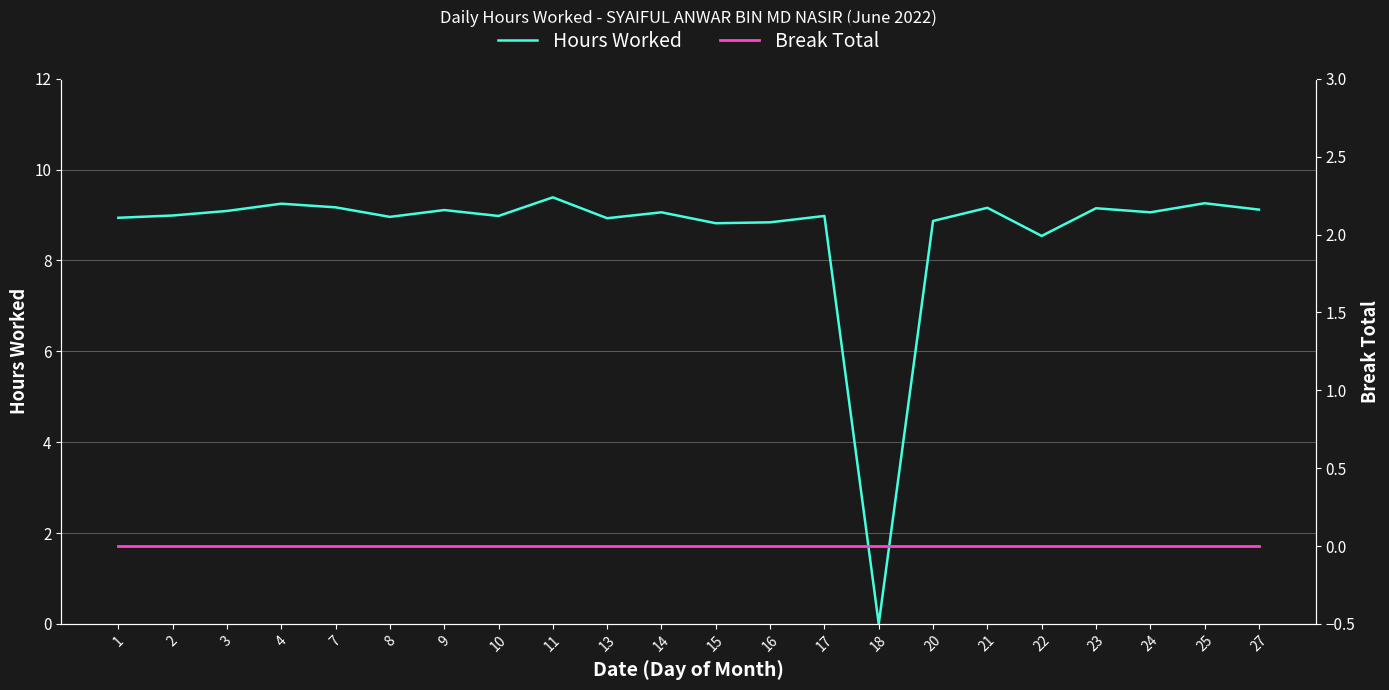

True or false: Break Total and Hours Worked cross at least once.

False